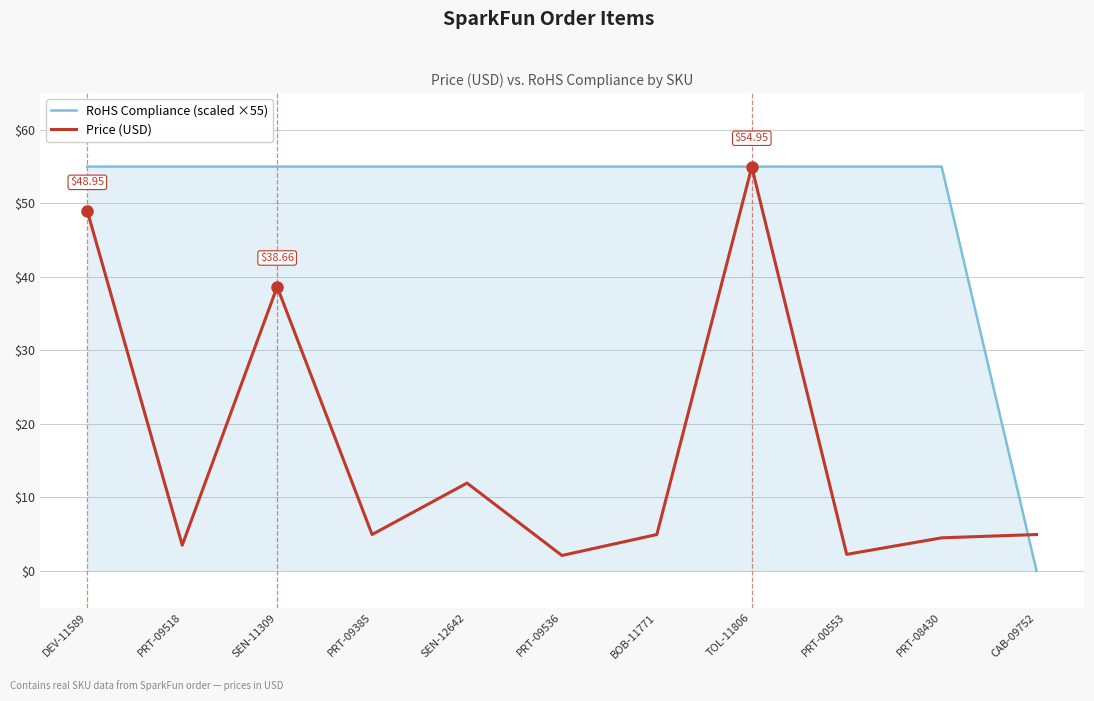

Is the value of Price (USD) at PRT-09385 greater than the value of RoHS Compliance (scaled ×55) at PRT-08430?

No